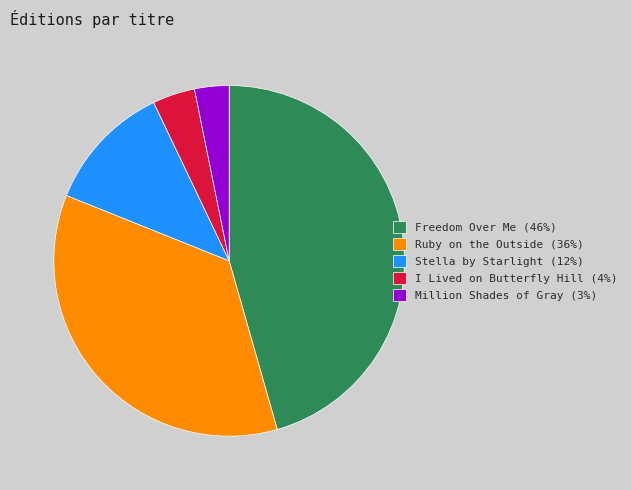

How many segments does this pie chart have?

5